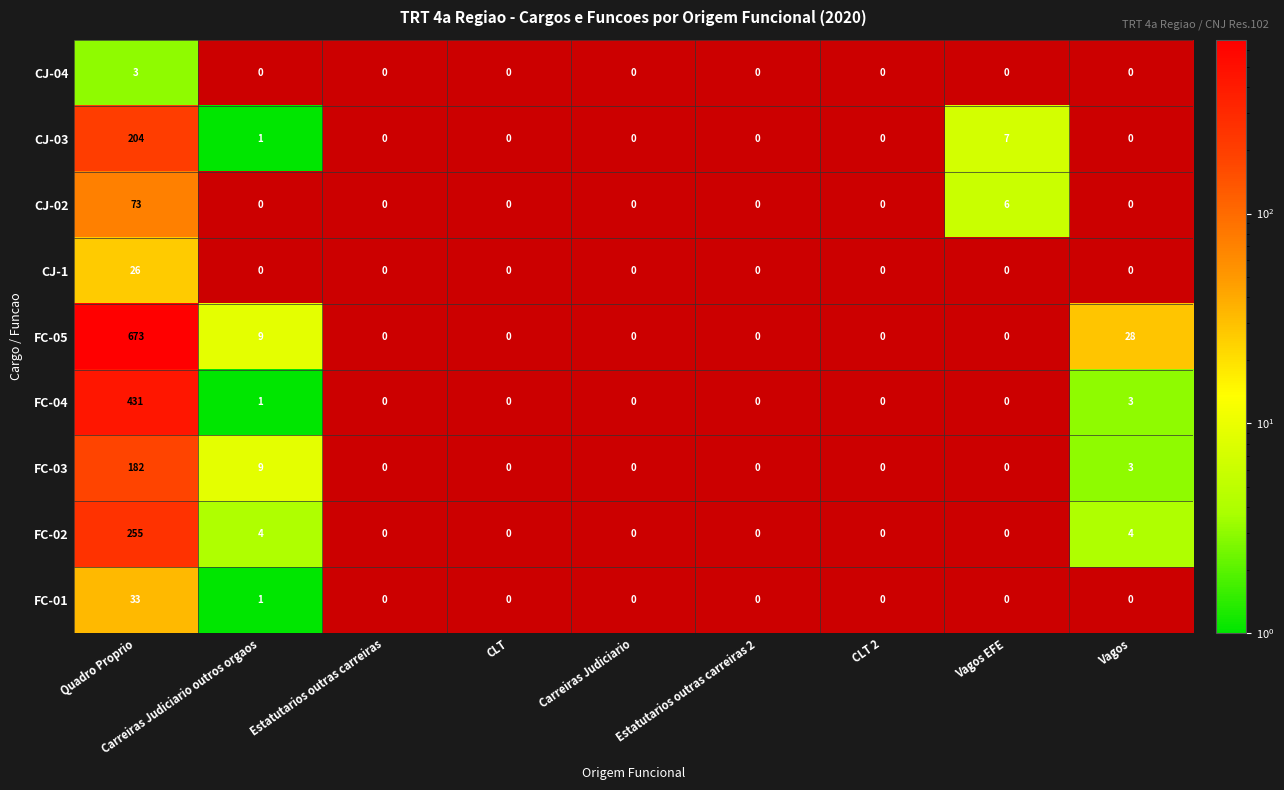

What is the total value across all series at Quadro Proprio?

1880